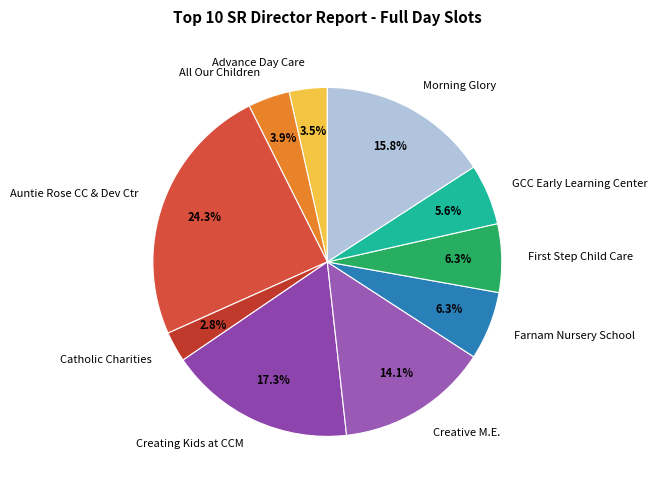

Do Advance Day Care and Creating Kids at CCM together represent more than half of the pie?

No